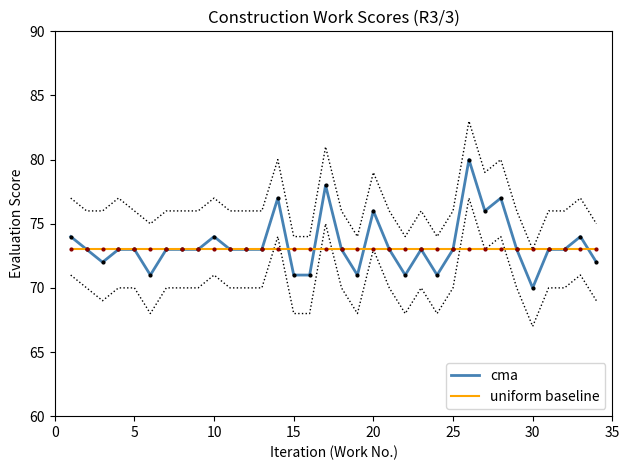

After their last crossing, which series has the higher values: uniform baseline or cma?

uniform baseline